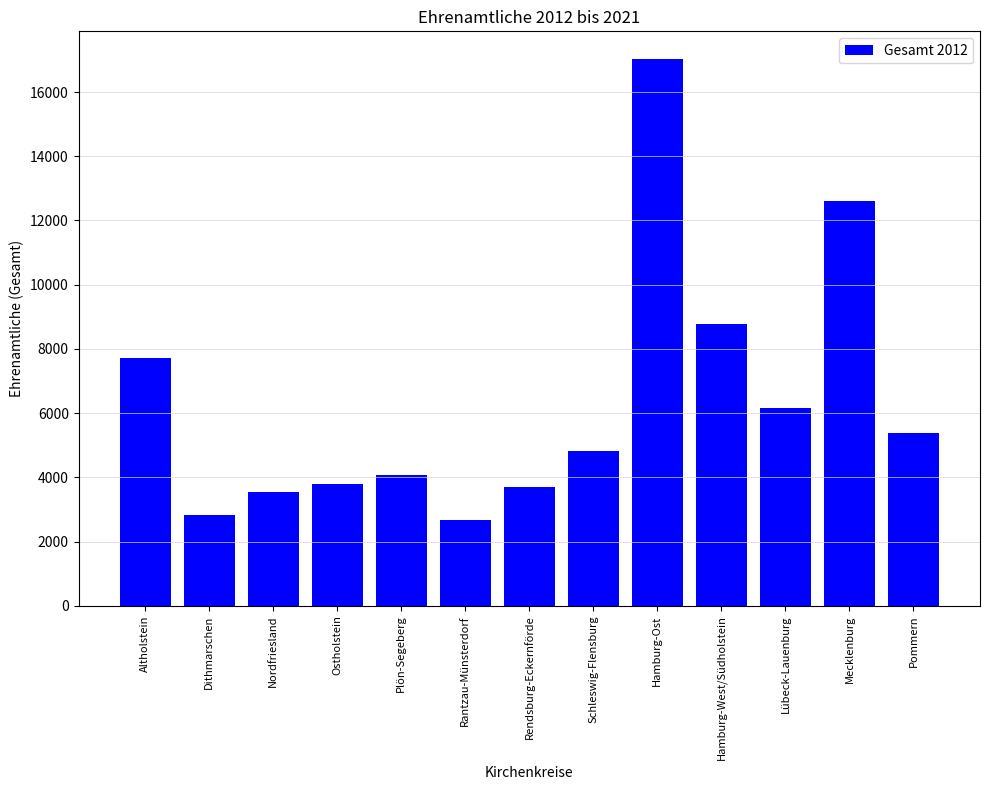

Where is the data nearest to the value 9852?

Hamburg-West/Südholstein